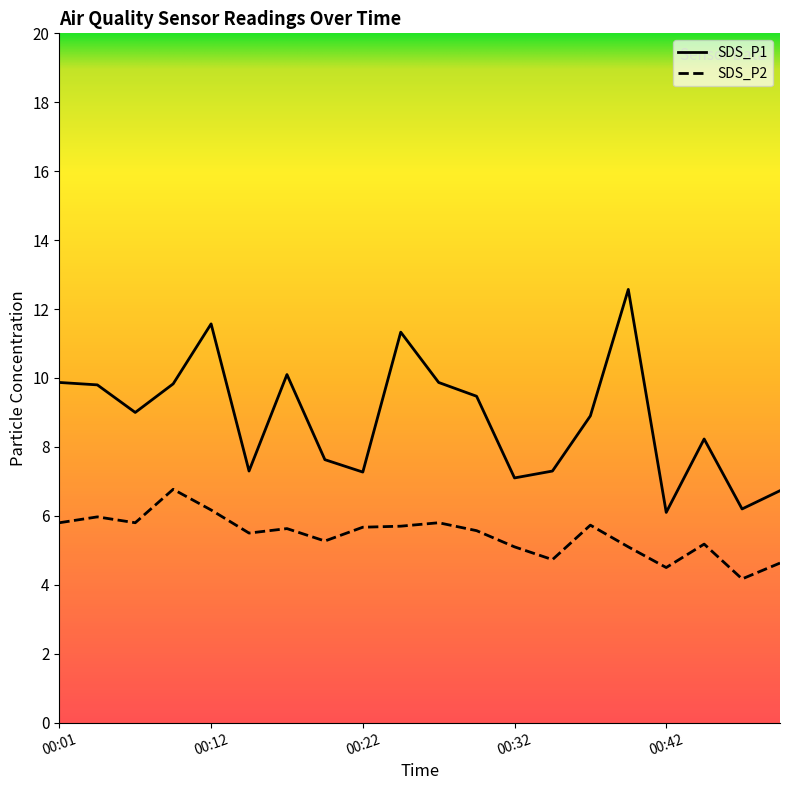

What is the value of the SDS_P2 point at the 19th from the left?

4.2